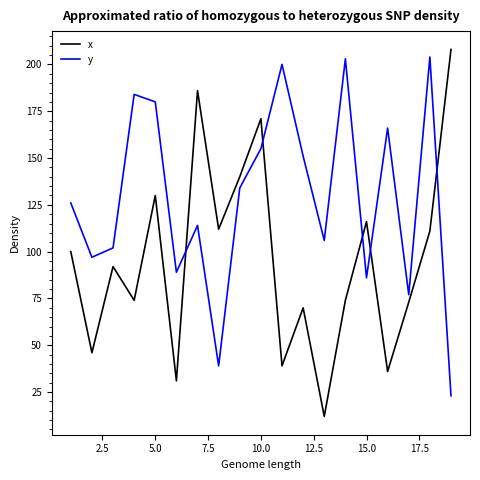

What are all the series names shown in the legend?

x, y